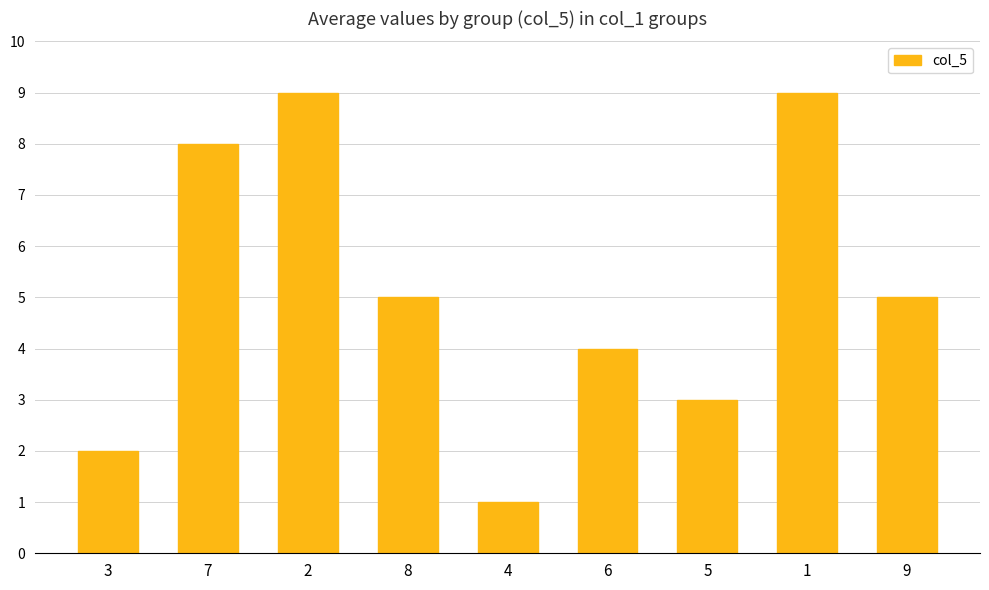

Which label corresponds to the smallest value in the chart?

4